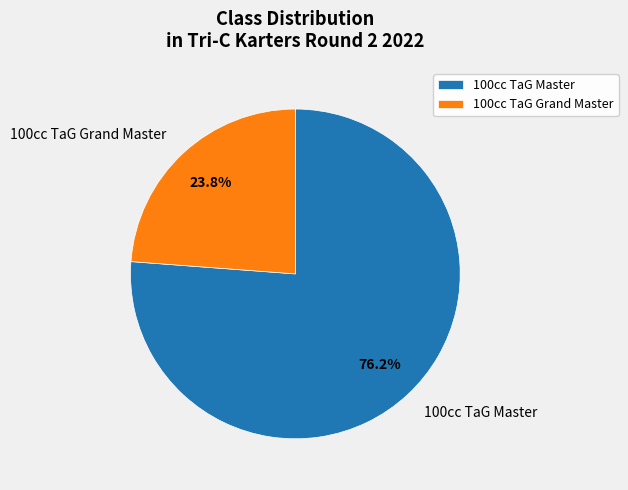

To the nearest percent, what portion does 100cc TaG Master represent?

76%